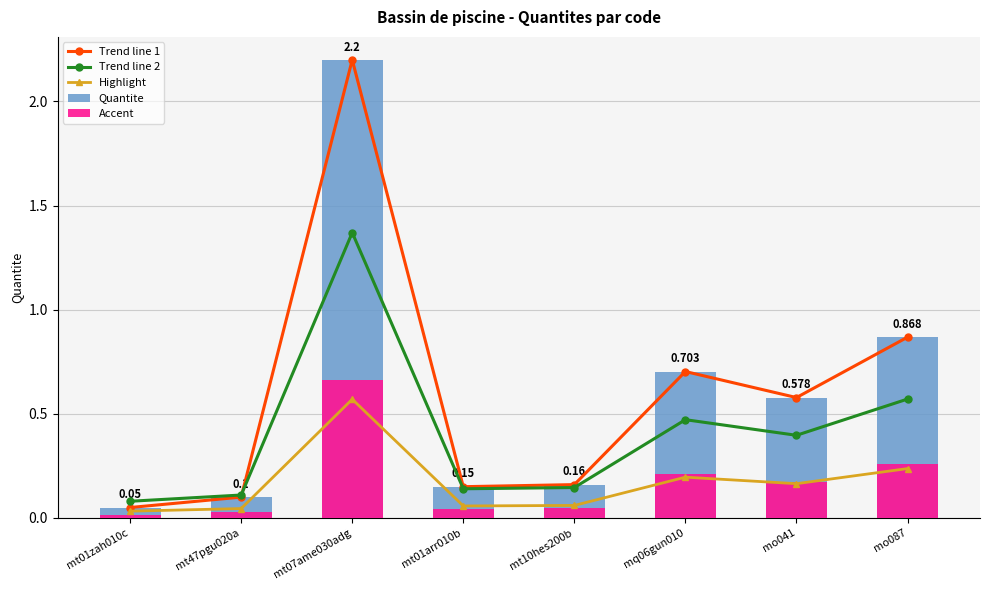

What position from the left is mt01zah010c?

1